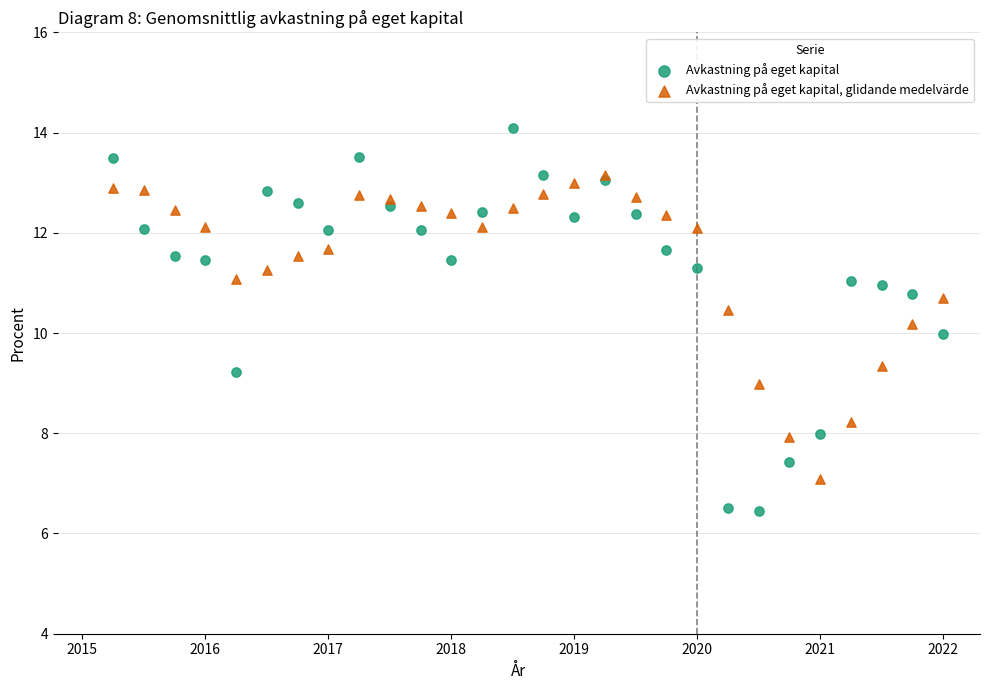

What are all the series names shown in the legend?

Avkastning på eget kapital, Avkastning på eget kapital, glidande medelvärde